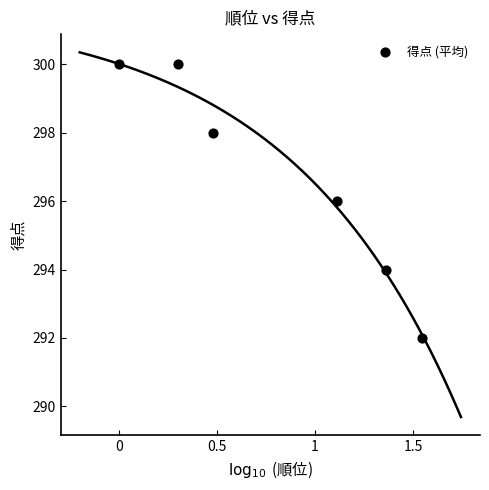

What is the average Y value?

297